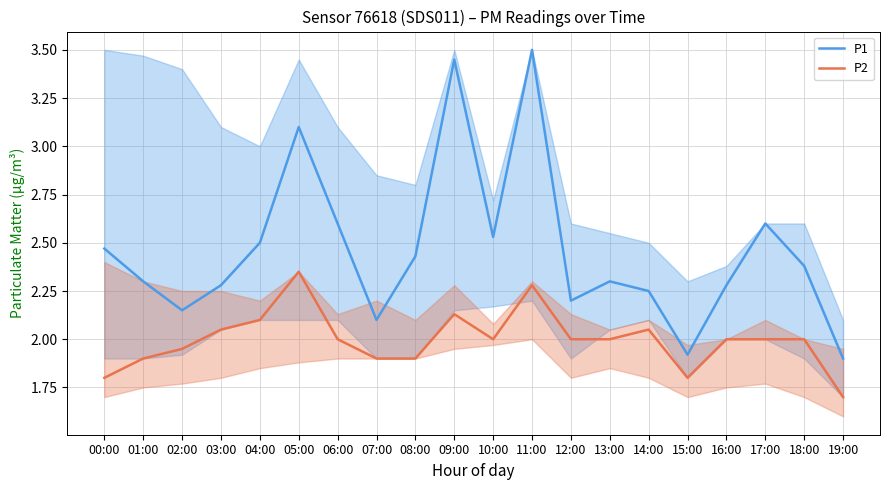

Is it true that P2 equals 2.1 at 09:00?

True